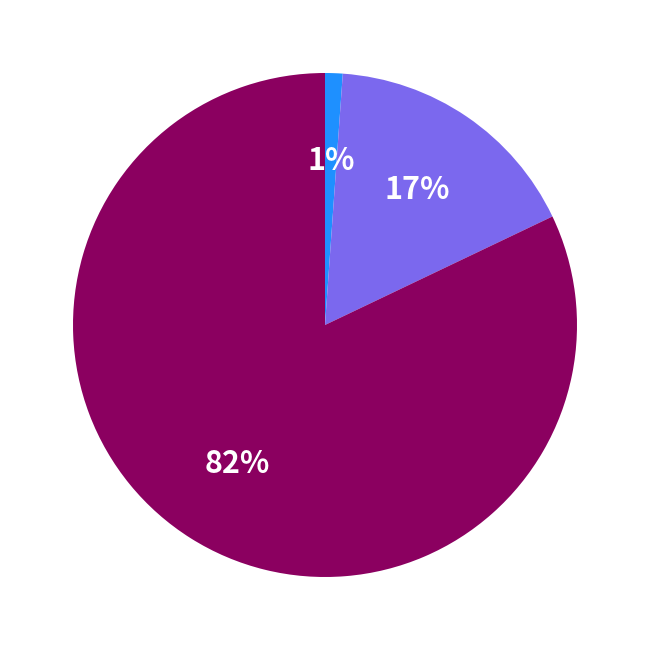

Does any single category account for the majority?

Yes